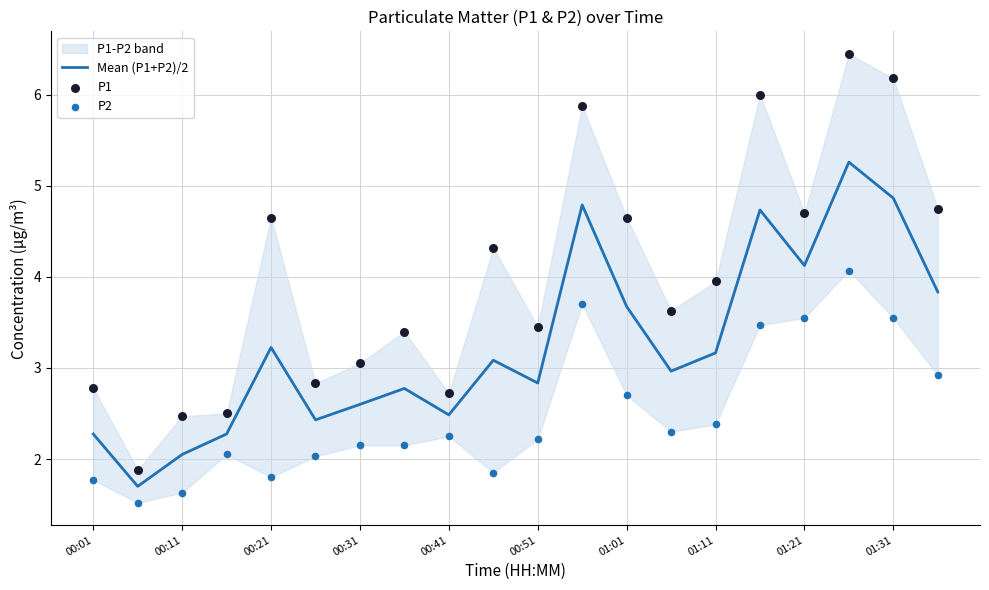

At how many categories does at least one series exceed 2?

19